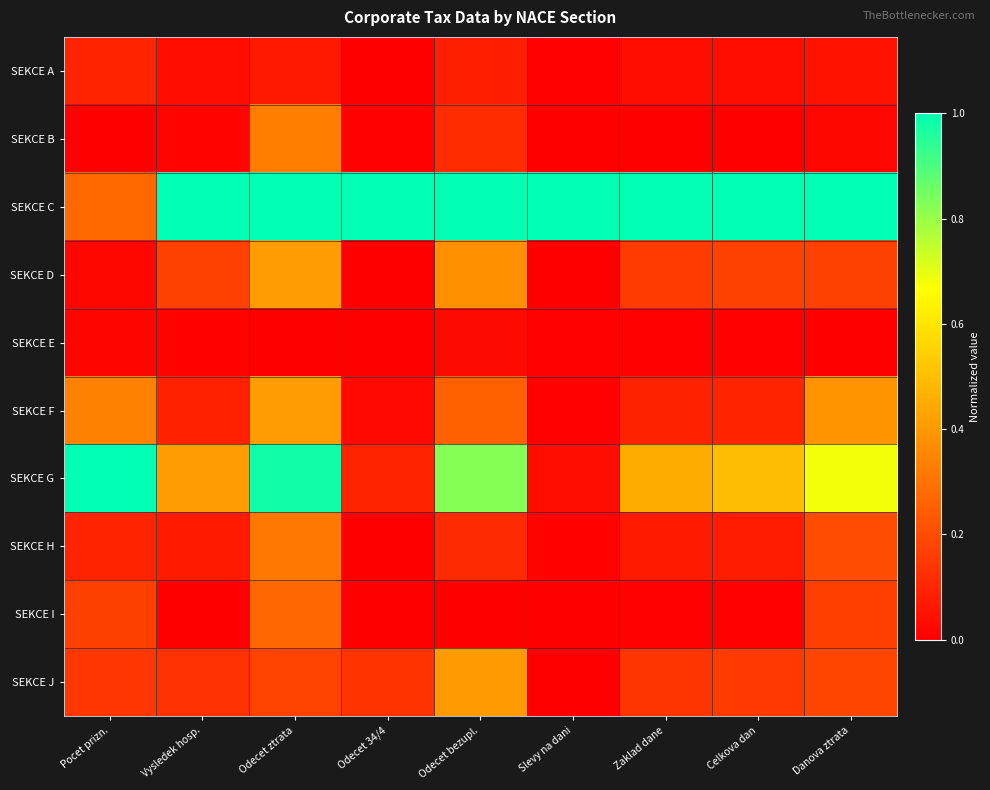

Reading right to left, transcribe all the data shown in this chart.

SEKCE A: Danova ztrata=0.0	Celkova dan=0.0	Zaklad dane=0.0	Slevy na dani=0.0	Odecet bezupl.=0.1	Odecet 34/4=0.0	Odecet ztrata=0.1	Vysledek hosp.=0.0	Pocet prizn.=0.1
SEKCE B: Danova ztrata=0.0	Celkova dan=0.0	Zaklad dane=0.0	Slevy na dani=0.0	Odecet bezupl.=0.1	Odecet 34/4=0.0	Odecet ztrata=0.3	Vysledek hosp.=0.0	Pocet prizn.=0.0
SEKCE C: Danova ztrata=1.0	Celkova dan=1.0	Zaklad dane=1.0	Slevy na dani=1.0	Odecet bezupl.=1.0	Odecet 34/4=1.0	Odecet ztrata=1.0	Vysledek hosp.=1.0	Pocet prizn.=0.3
SEKCE D: Danova ztrata=0.2	Celkova dan=0.2	Zaklad dane=0.2	Slevy na dani=0.0	Odecet bezupl.=0.4	Odecet 34/4=0.0	Odecet ztrata=0.4	Vysledek hosp.=0.2	Pocet prizn.=0.0
SEKCE E: Danova ztrata=0.0	Celkova dan=0.0	Zaklad dane=0.0	Slevy na dani=0.0	Odecet bezupl.=0.0	Odecet 34/4=0.0	Odecet ztrata=0.0	Vysledek hosp.=0.0	Pocet prizn.=0.0
SEKCE F: Danova ztrata=0.4	Celkova dan=0.1	Zaklad dane=0.1	Slevy na dani=0.0	Odecet bezupl.=0.3	Odecet 34/4=0.0	Odecet ztrata=0.4	Vysledek hosp.=0.1	Pocet prizn.=0.3
SEKCE G: Danova ztrata=0.7	Celkova dan=0.5	Zaklad dane=0.5	Slevy na dani=0.0	Odecet bezupl.=0.8	Odecet 34/4=0.1	Odecet ztrata=1.0	Vysledek hosp.=0.4	Pocet prizn.=1.0
SEKCE H: Danova ztrata=0.2	Celkova dan=0.1	Zaklad dane=0.1	Slevy na dani=0.0	Odecet bezupl.=0.1	Odecet 34/4=0.0	Odecet ztrata=0.3	Vysledek hosp.=0.1	Pocet prizn.=0.1
SEKCE I: Danova ztrata=0.2	Celkova dan=0.0	Zaklad dane=0.0	Slevy na dani=0.0	Odecet bezupl.=0.0	Odecet 34/4=0.0	Odecet ztrata=0.3	Vysledek hosp.=0.0	Pocet prizn.=0.2
SEKCE J: Danova ztrata=0.2	Celkova dan=0.2	Zaklad dane=0.1	Slevy na dani=0.0	Odecet bezupl.=0.4	Odecet 34/4=0.1	Odecet ztrata=0.2	Vysledek hosp.=0.1	Pocet prizn.=0.1